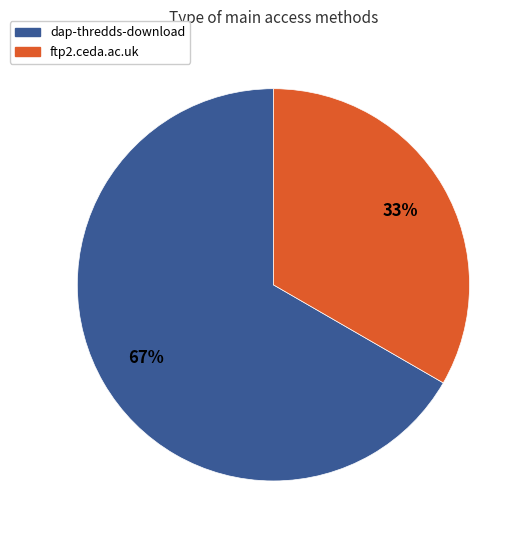

Combined, do dap-thredds-download and ftp2.ceda.ac.uk account for over 50%?

Yes